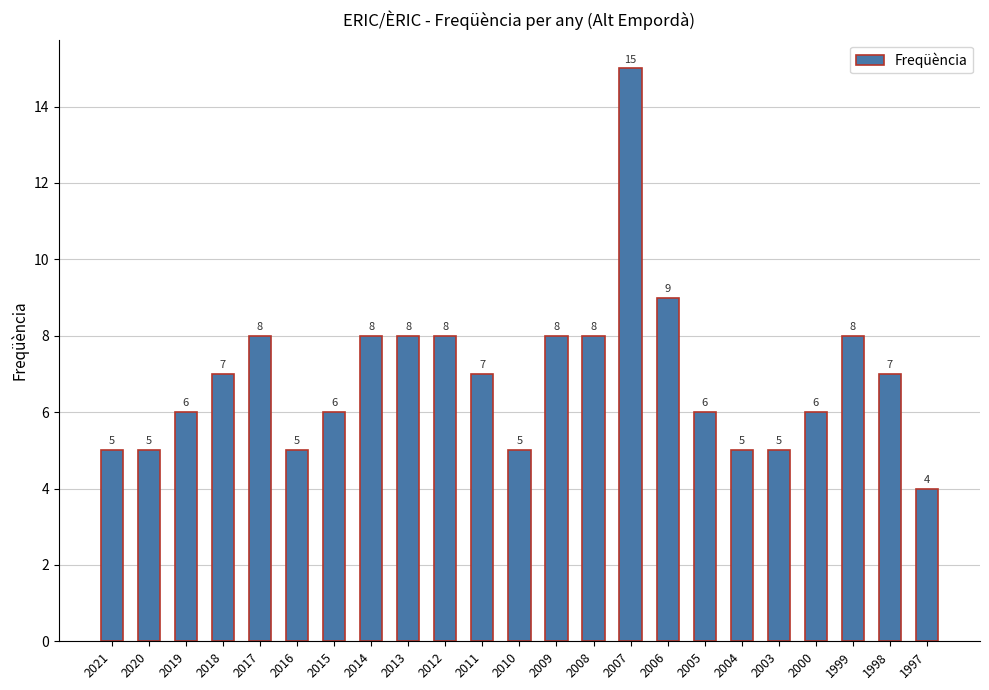

At which category does the chart reach its minimum across all series?

1997